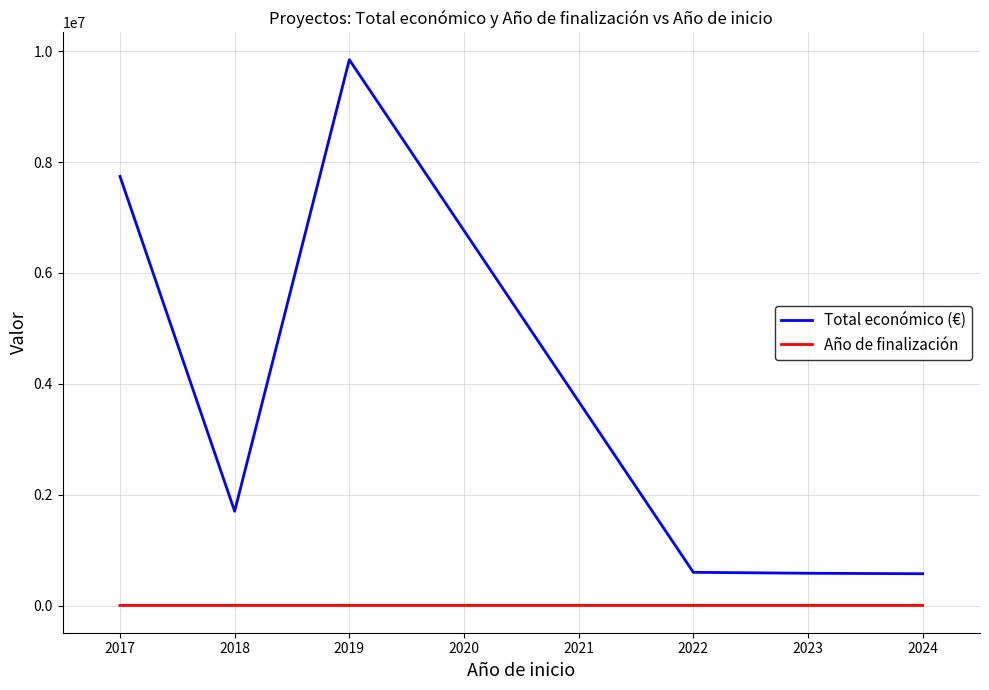

What is the greatest value displayed?

9847932.0